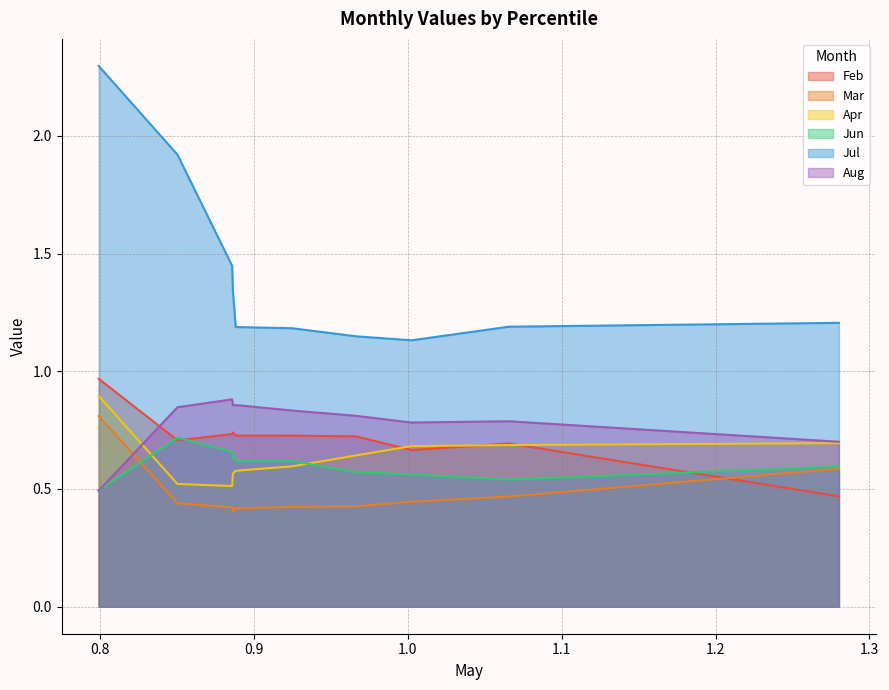

Does the chart display data point markers on the line(s)?

No